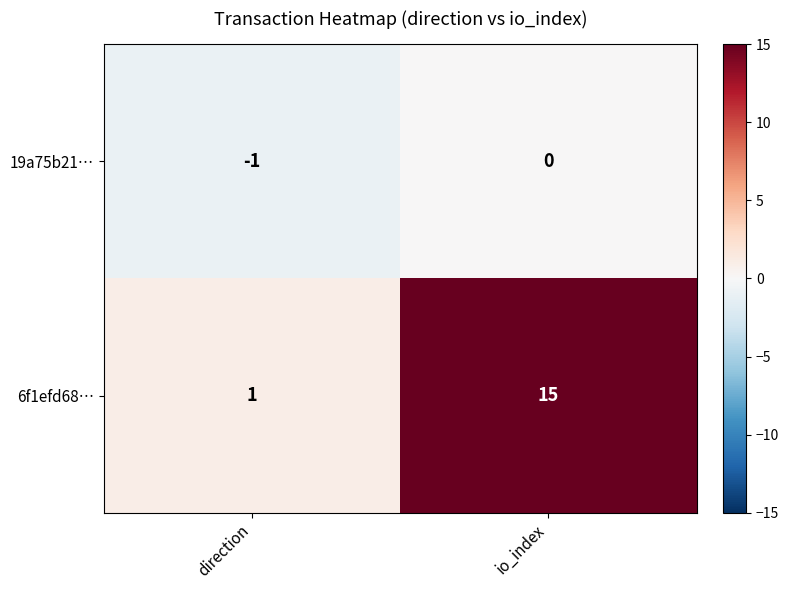

What is the maximum value shown in the chart?

15